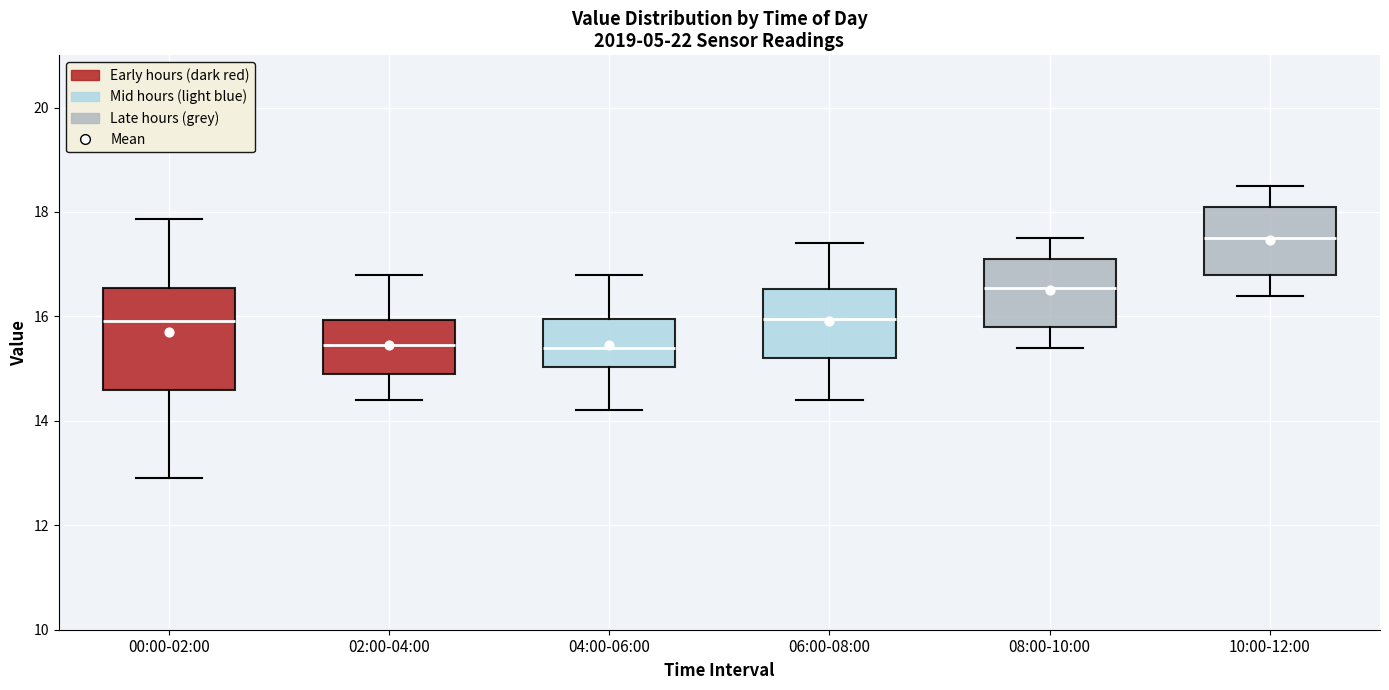

Which box's median line is the highest?

10:00-12:00